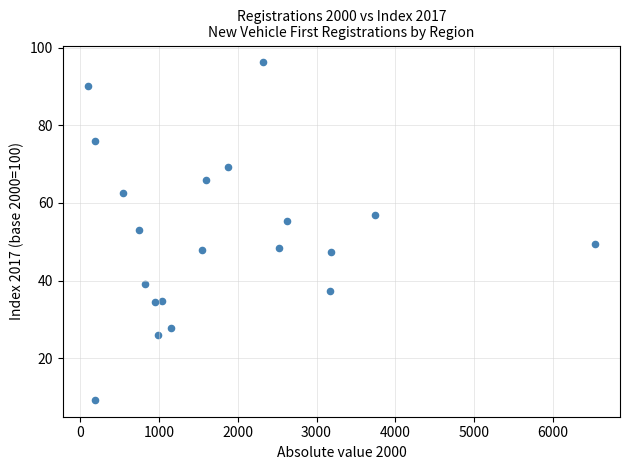

What is the range of Y values (max minus min)?

87.0